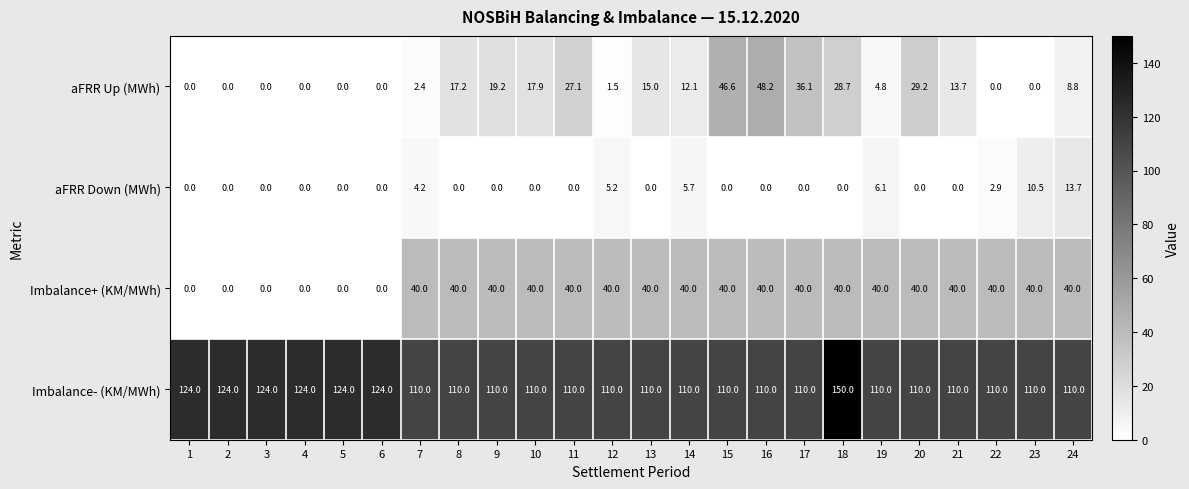

Which category has the highest value across all series?

18